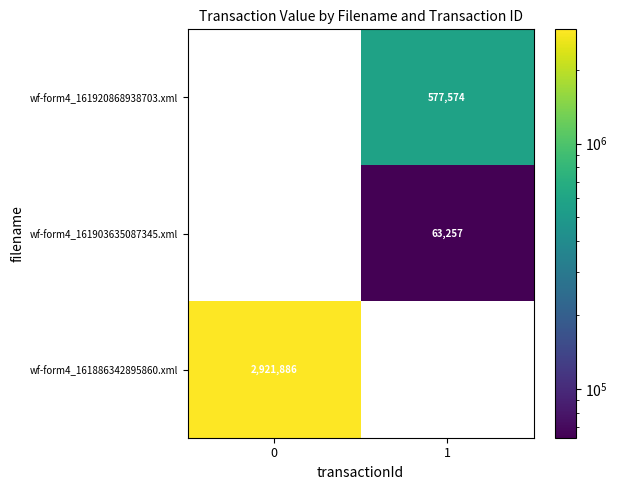

What is the sum of the wf-form4_161920868938703.xml values at 1 and 0?

577574